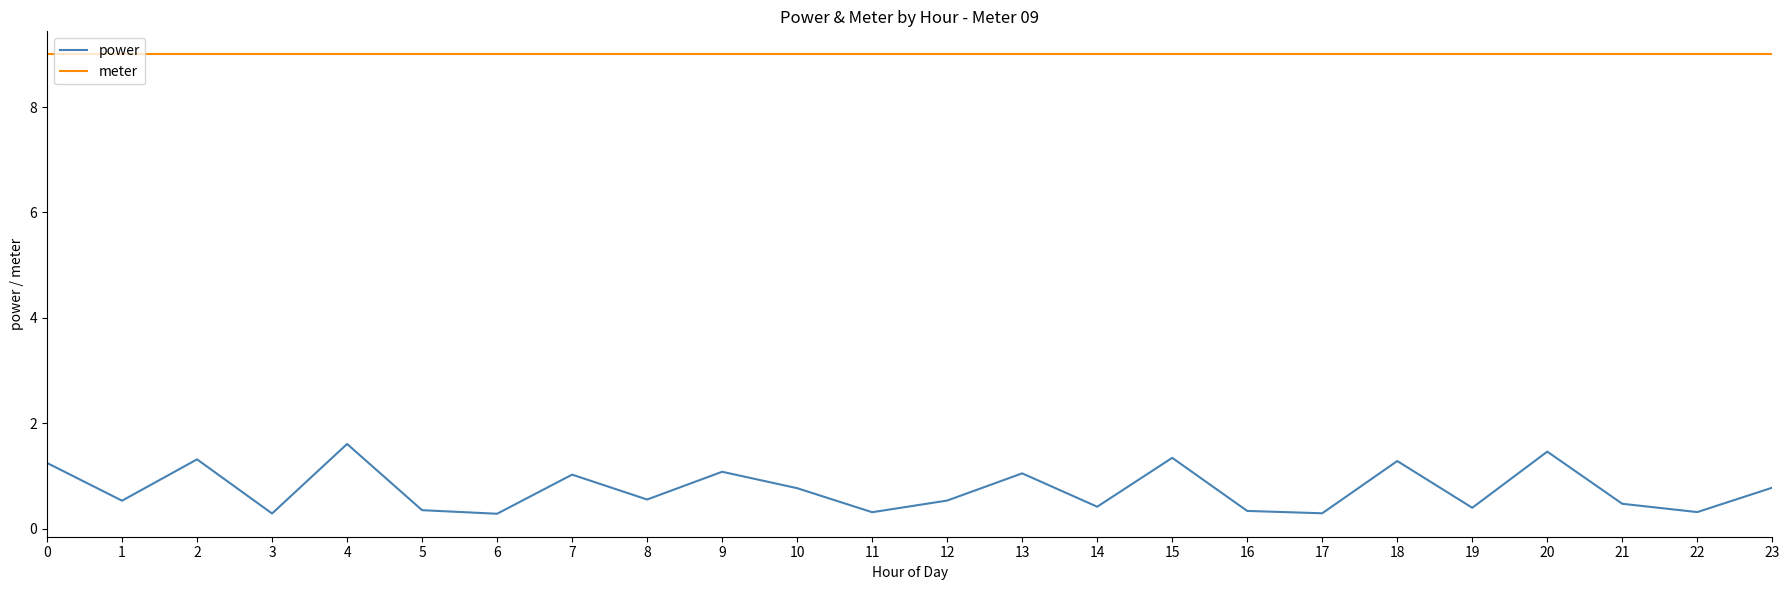

True or false: meter and power cross at least once.

False